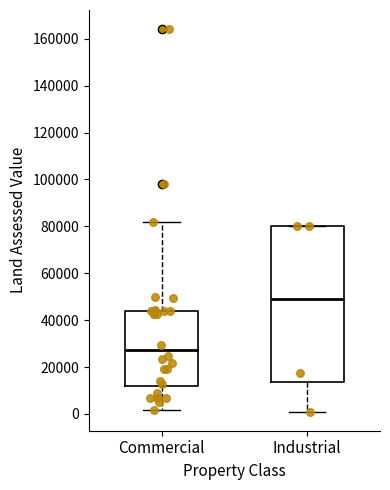

Reading left to right, transcribe this box plot: for each box, give where its median line is, the range the box spans, and where its two whiskers end, as read against the y-axis. The values are not printed on the chart, so give them approximately, as read against the axis.

Commercial: median 28000, box 12000 to 44000, whiskers 2000 to 82000
Industrial: median 48000, box 14000 to 80000, whiskers 2000 to 80000